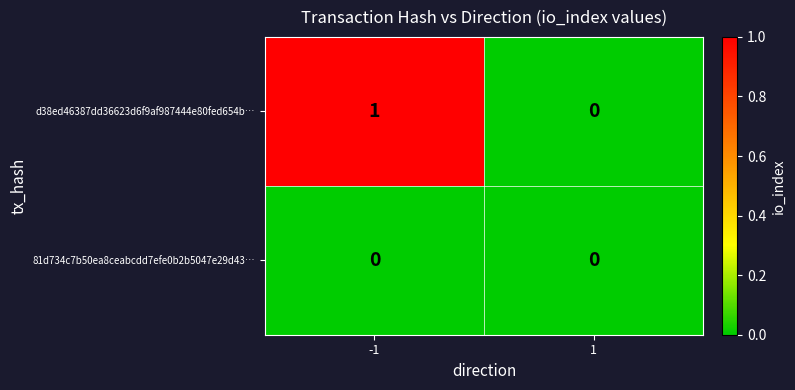

Which series has the widest spread of values?

d38ed46387dd36623d6f9af987444e80fed654b…